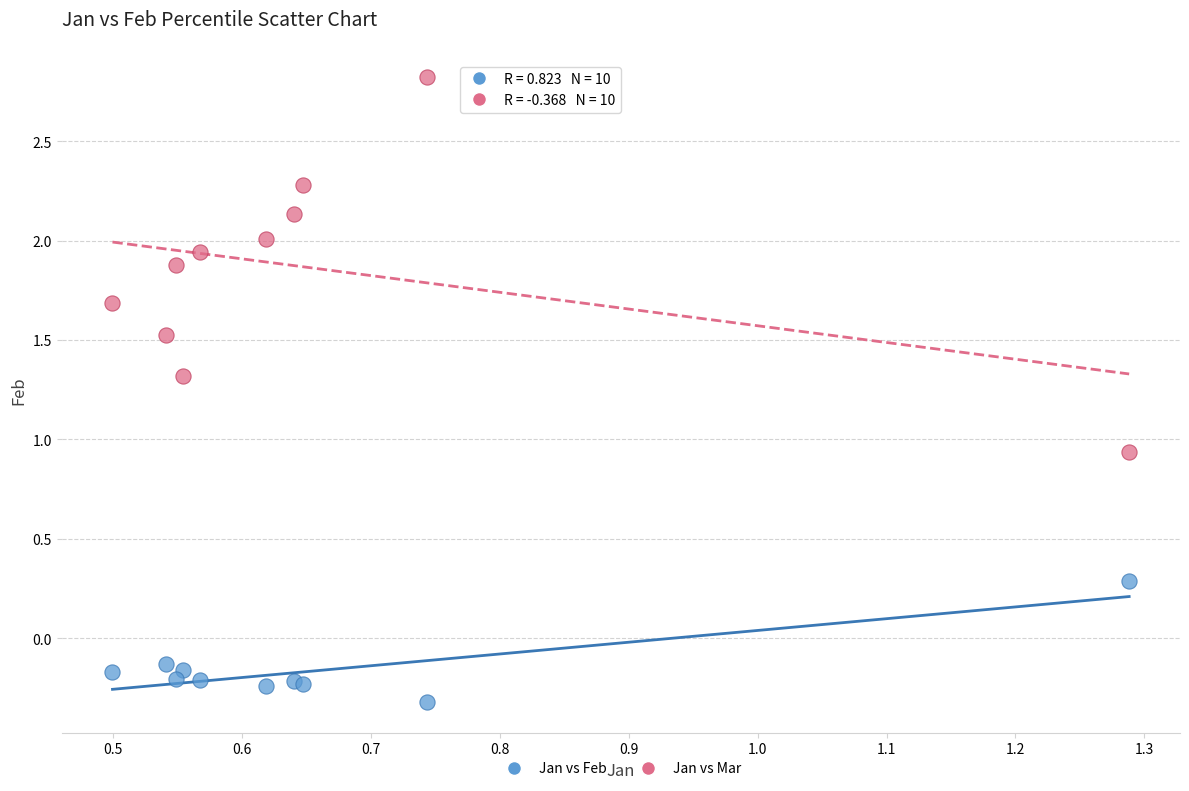

What is the X range (max minus min) for the scatter plot?

0.8